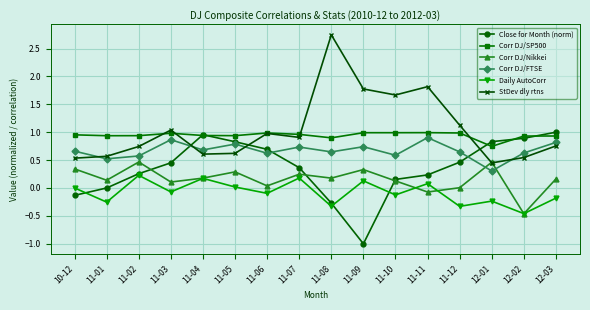

What position from the right is 11-10?

6